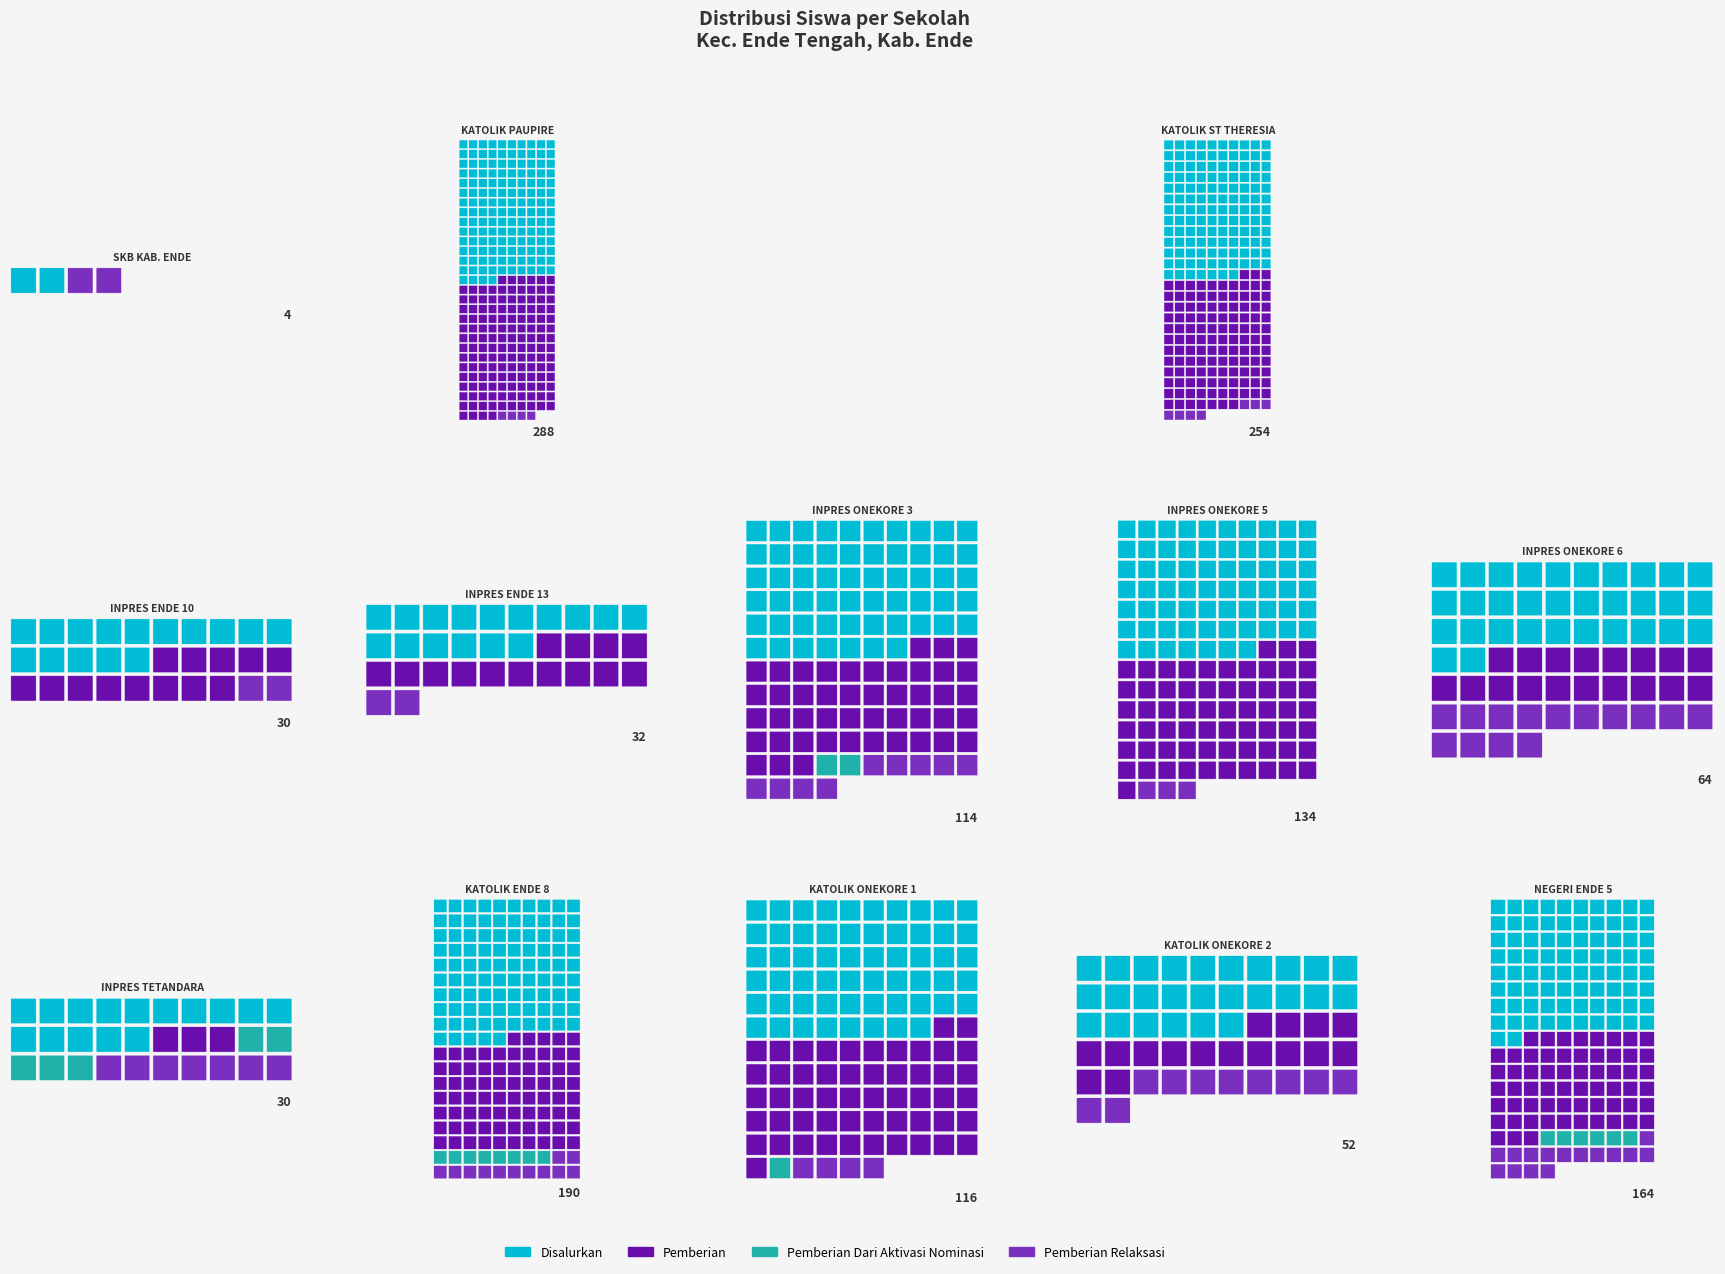

What are all the series names shown in the legend?

Disalurkan, Pemberian, Pemberian Dari Aktivasi Nominasi, Pemberian Relaksasi